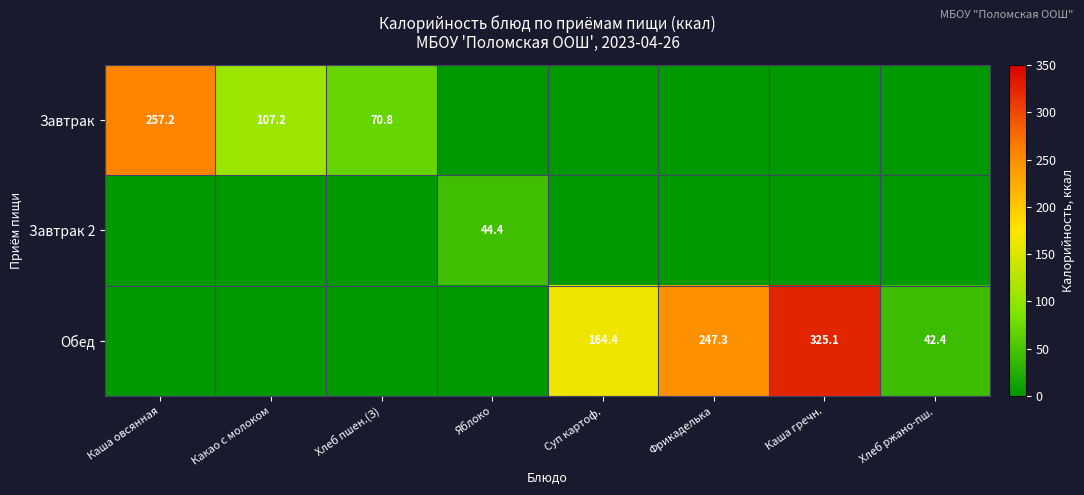

The value of Завтрак at Хлеб пшен.(З) is 70.8. True or false?

True